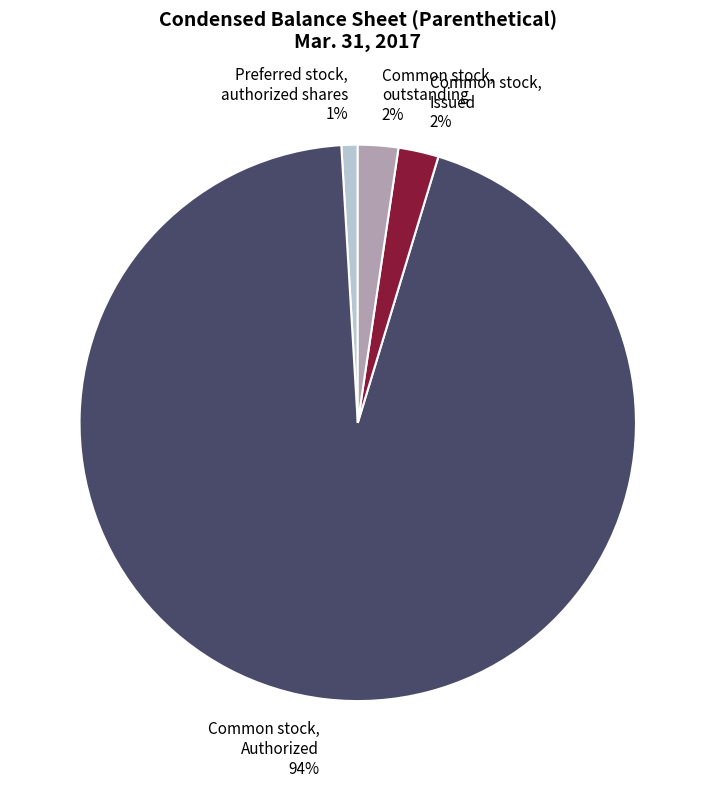

Do Common stock, outstanding and Common stock, Authorized together represent more than half of the pie?

Yes